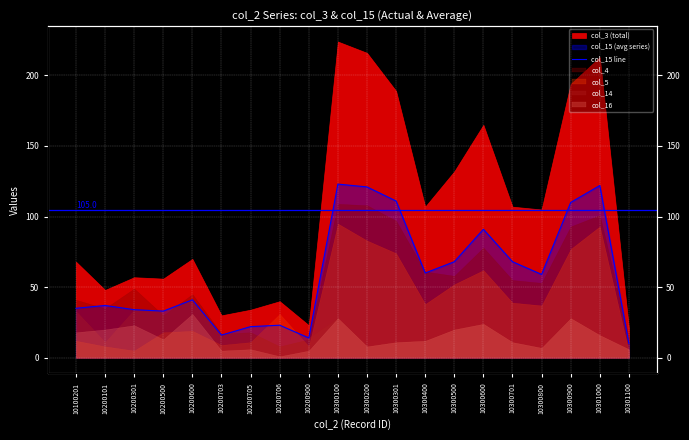

What is the difference between the maximum and minimum values?

113